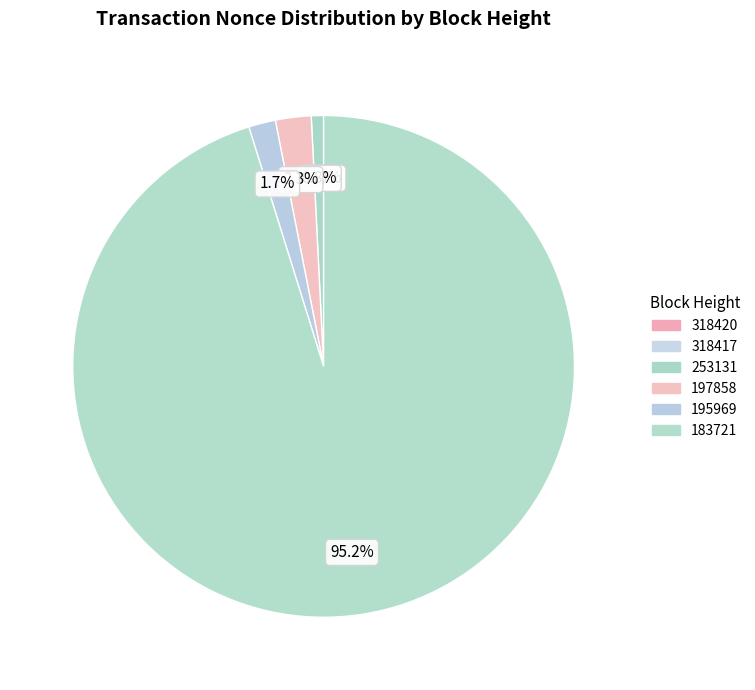

What is the smallest slice in the pie chart?

318417